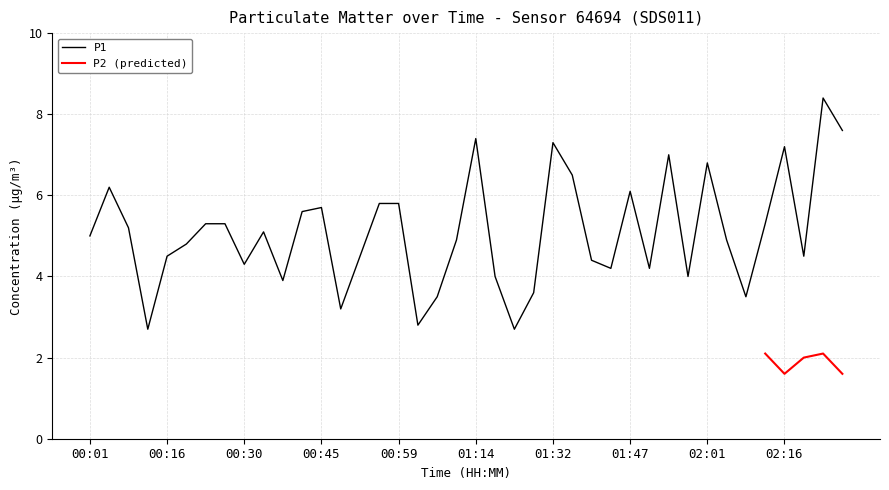

True or false: the data has more than 0 interior local peaks.

True